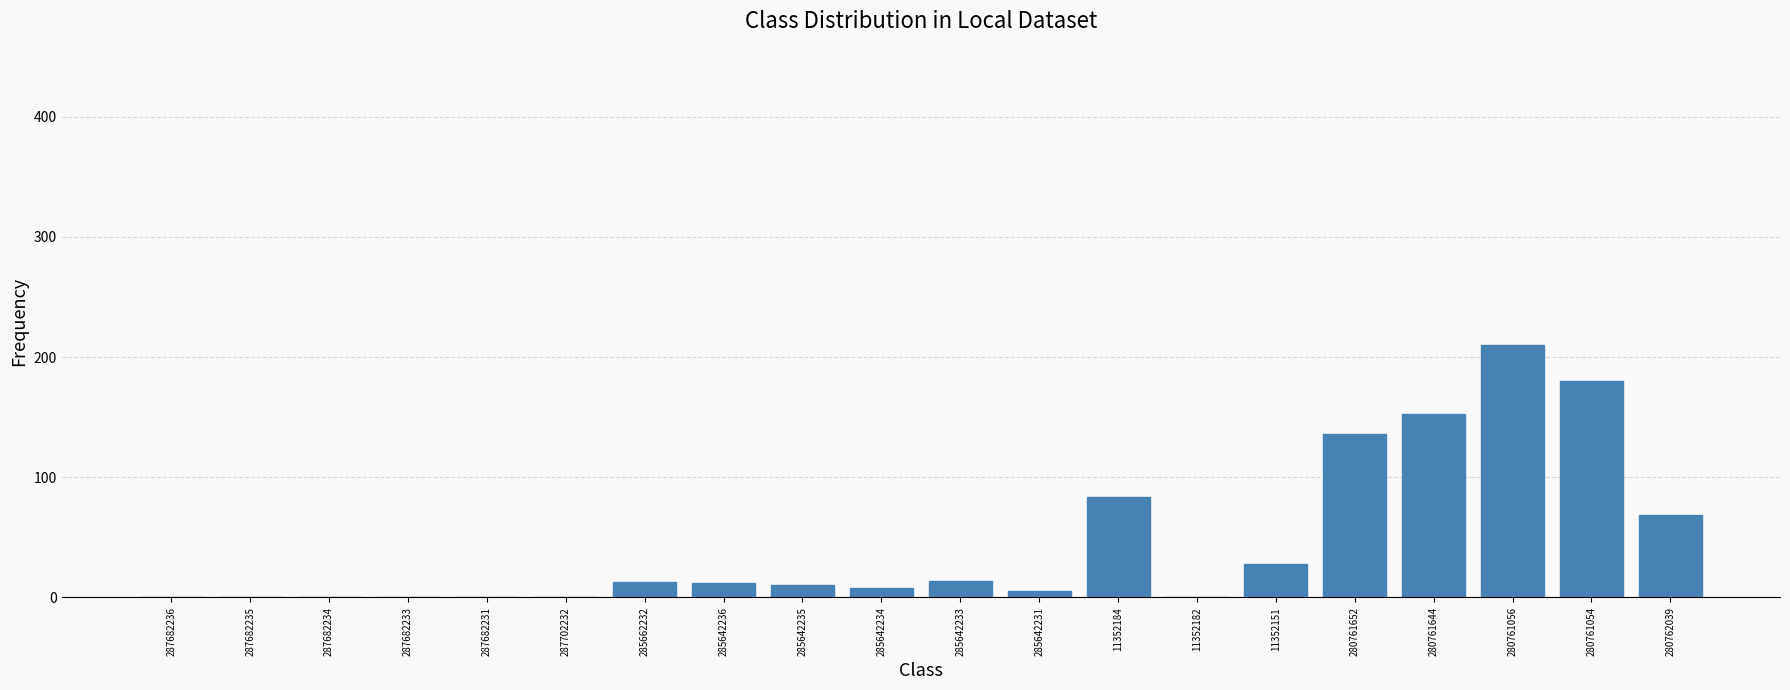

At which label is the value closest to 105?

11352184